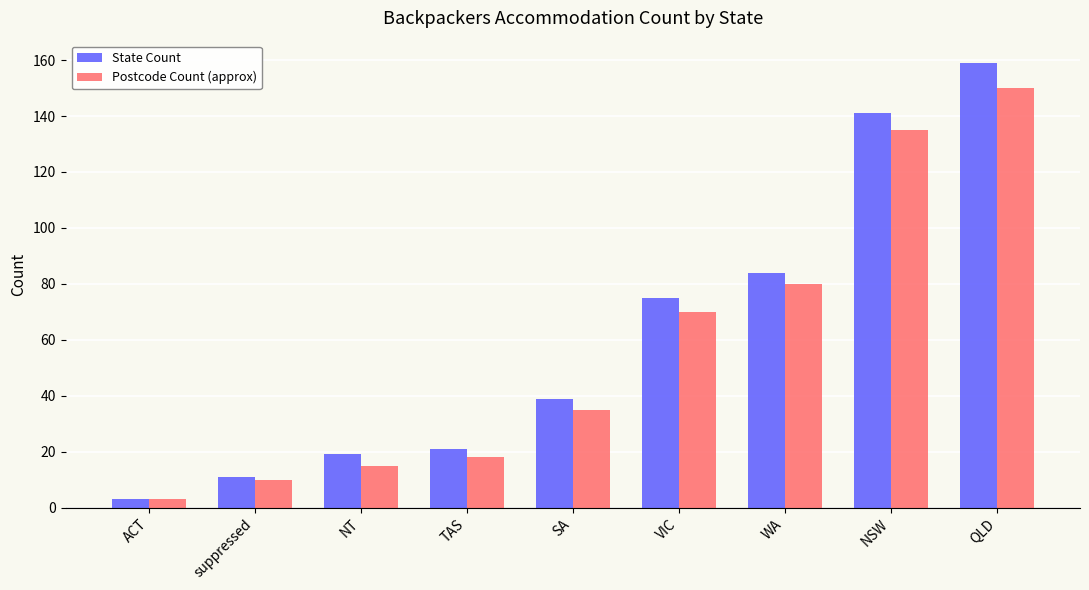

Is it true that Postcode Count (approx) equals 35 at SA?

True